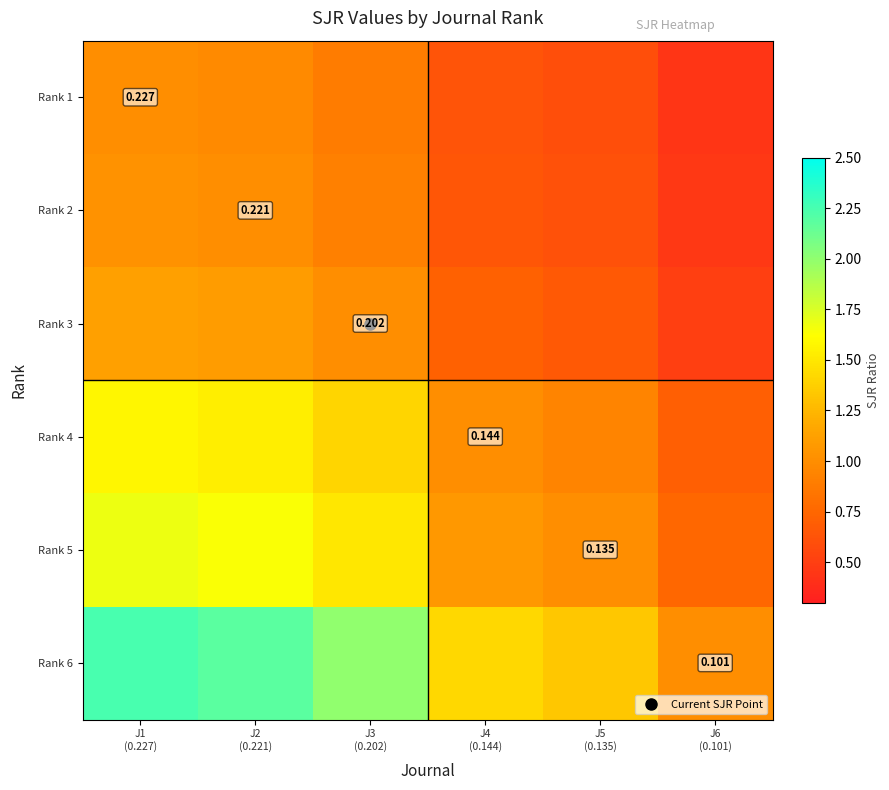

At which label is Rank 2 closest to 0?

J6 (0.101)